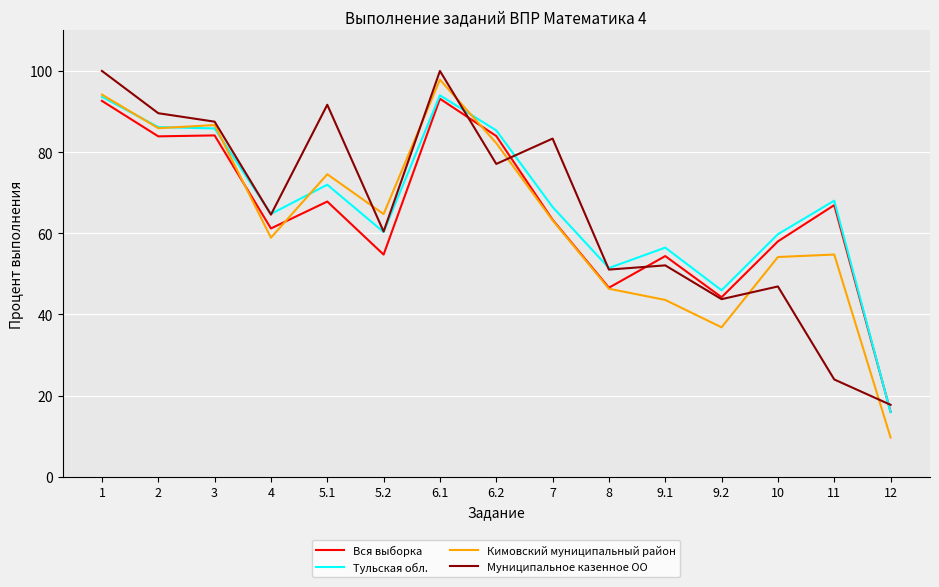

Is it true that Муниципальное казенное ОО equals 23.6 at 12?

False